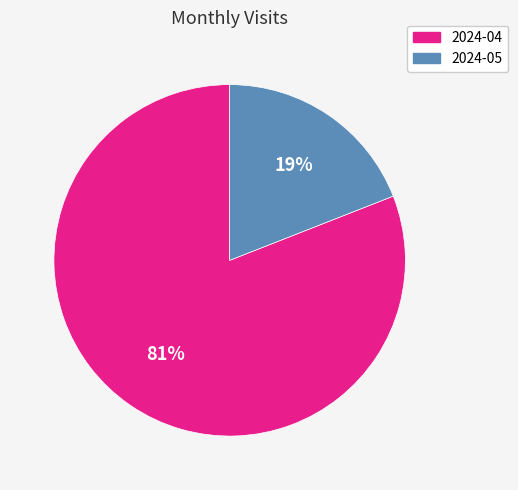

Which has a higher value, 2024-04 or 2024-05?

2024-04